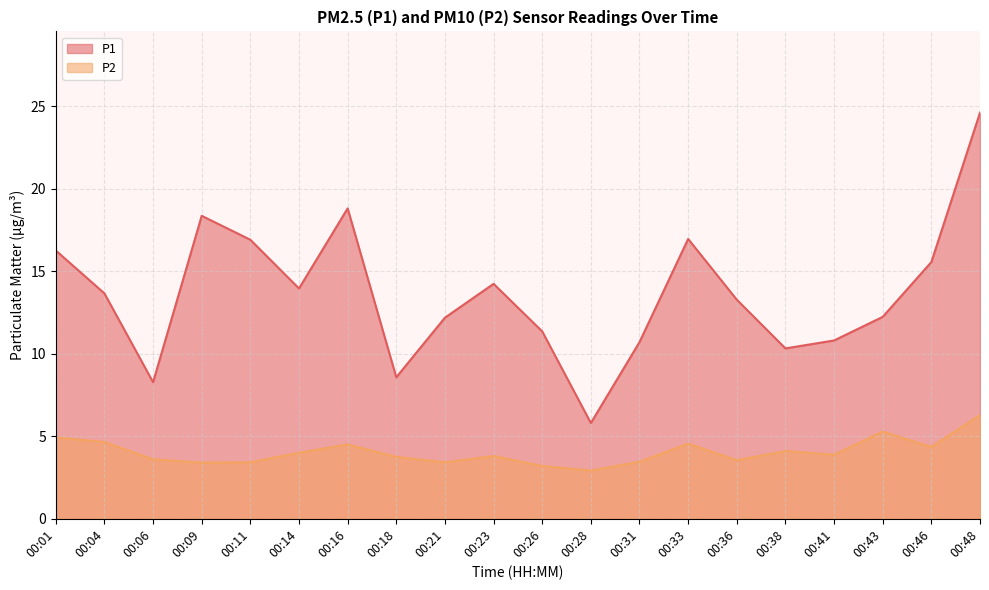

At how many categories does at least one series exceed 3?

20